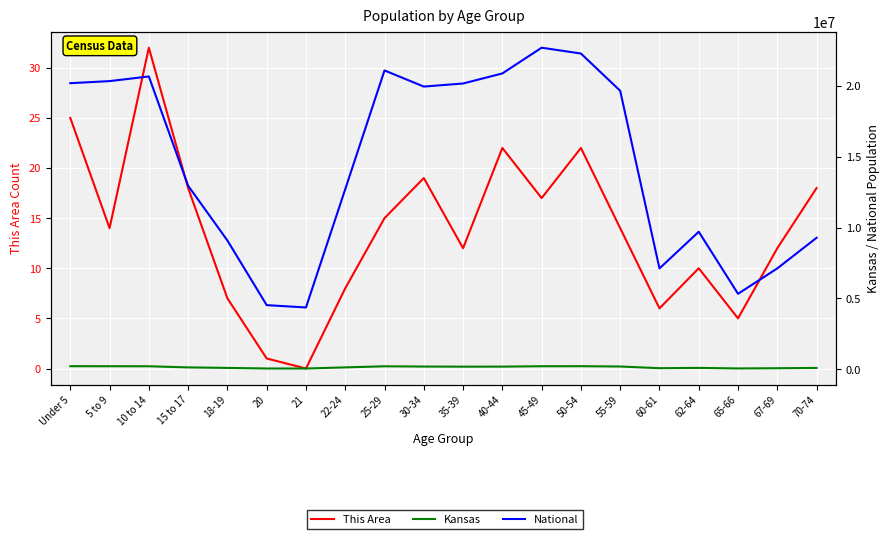

Is it true that This Area equals 8 at 65-66?

False